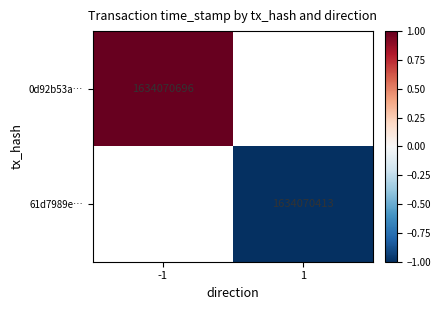

Which category has the lowest value across all series?

1